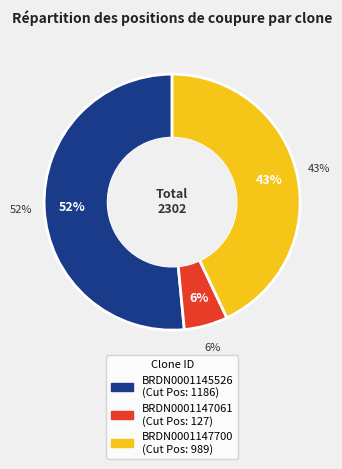

To the nearest percent, what portion does BRDN0001147061 represent?

6%